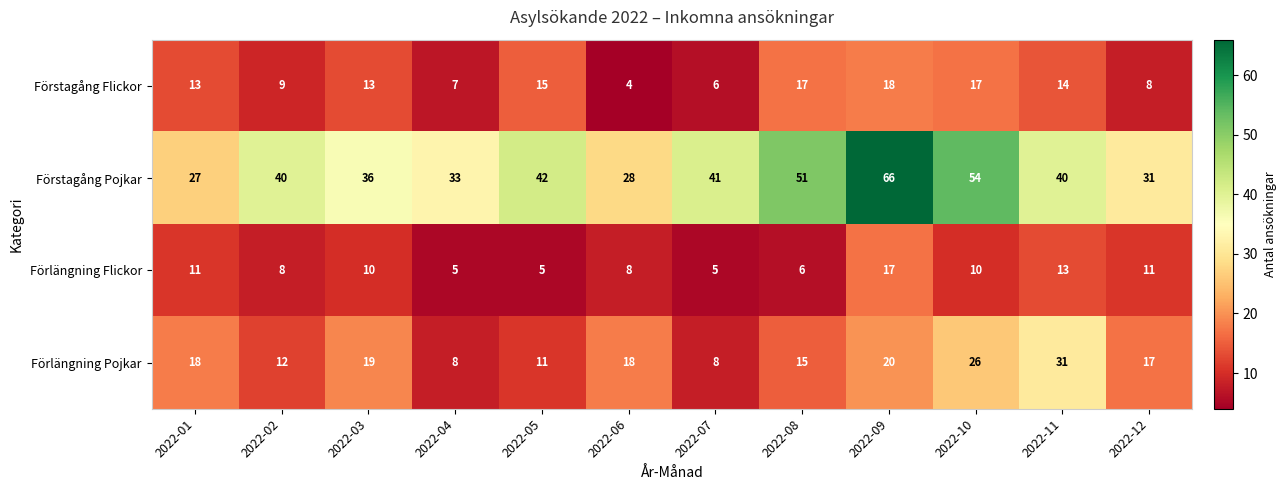

At 2022-07, list the series in order from largest to smallest.

Förstagång Pojkar, Förlängning Pojkar, Förstagång Flickor, Förlängning Flickor